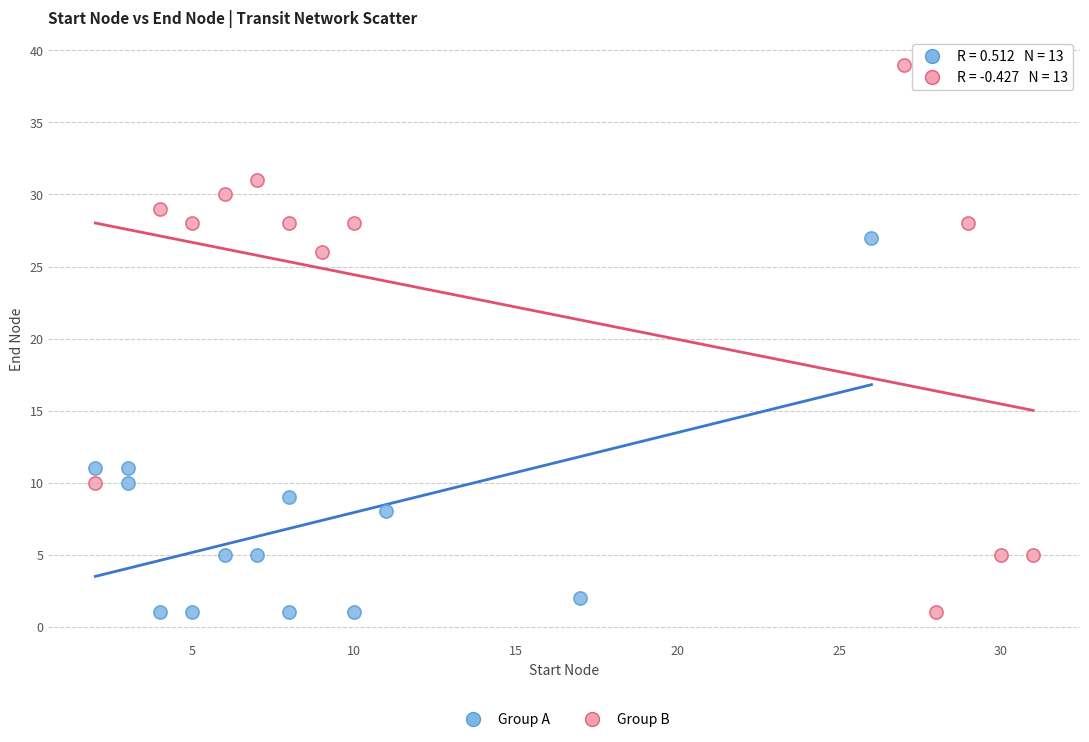

Which series has the widest spread of Y values?

Group B